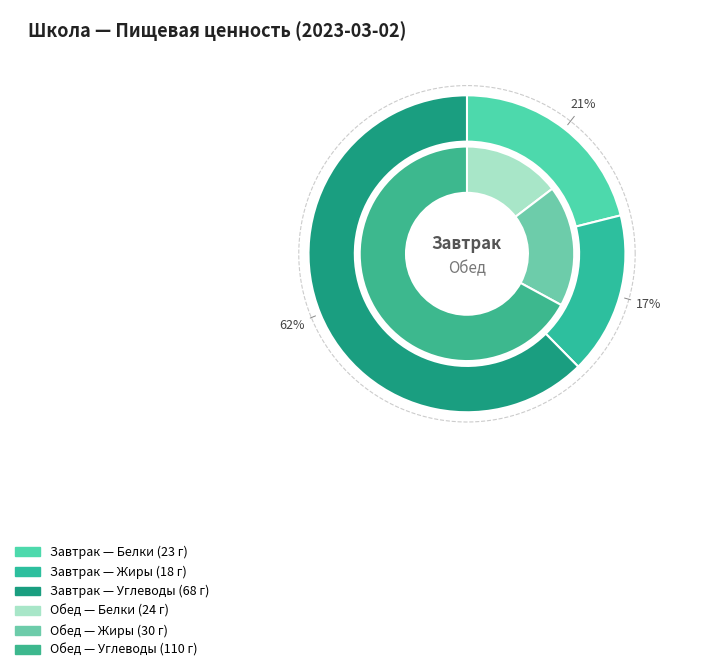

Which slice is the smallest?

Завтрак